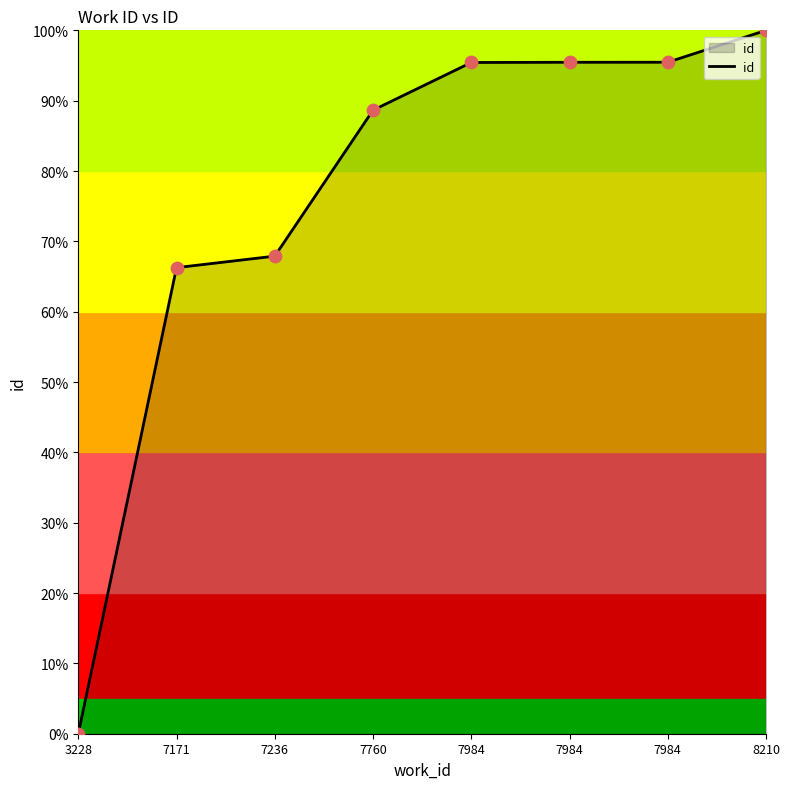

What is the change in value from 7236 to 7984?

+27.5